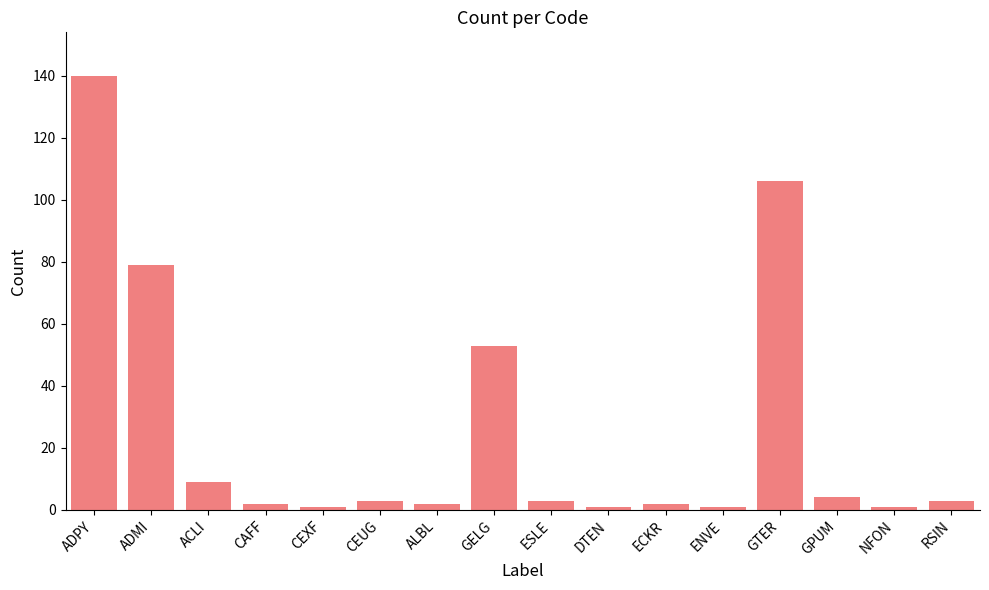

How many data points does each series have?

16